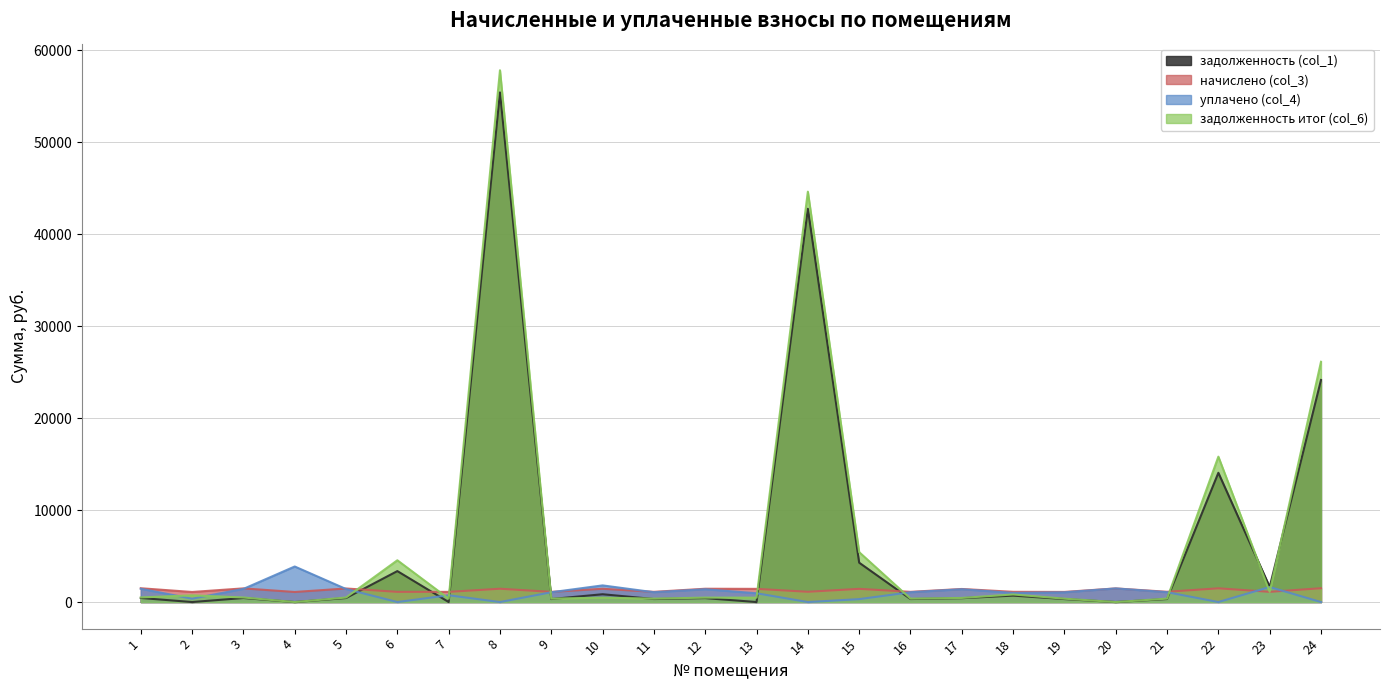

Rank the series at 19 from highest to lowest value.

начислено (col_3), уплачено (col_4), задолженность итог (col_6), задолженность (col_1)